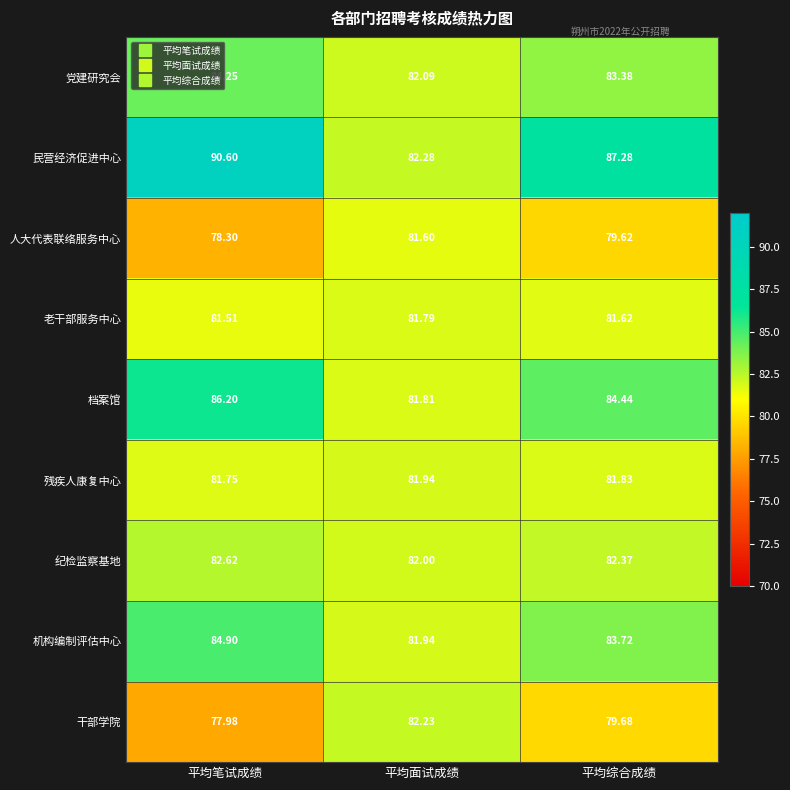

At which label is 干部学院 closest to 80?

平均综合成绩